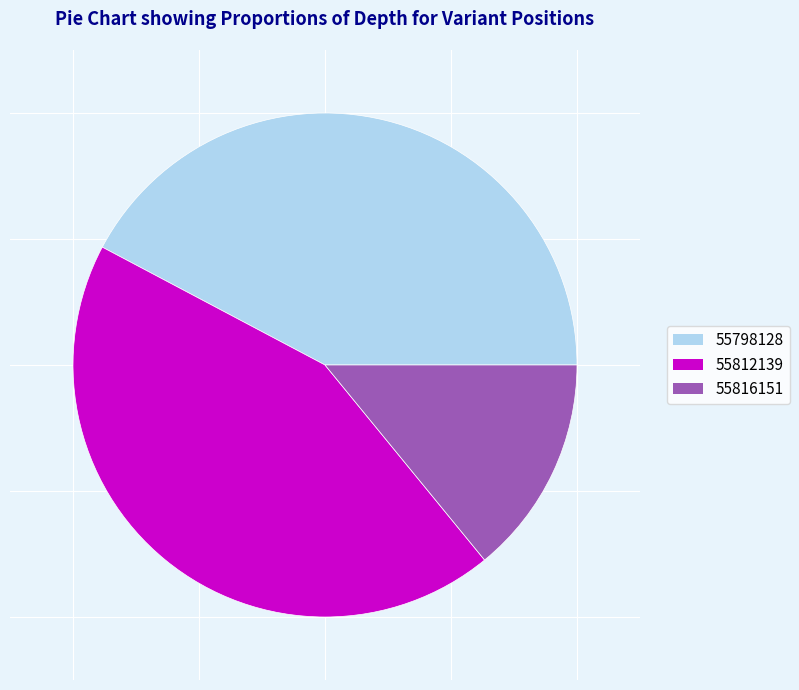

The 55816151 slice represents 14% of the pie. True or false?

True